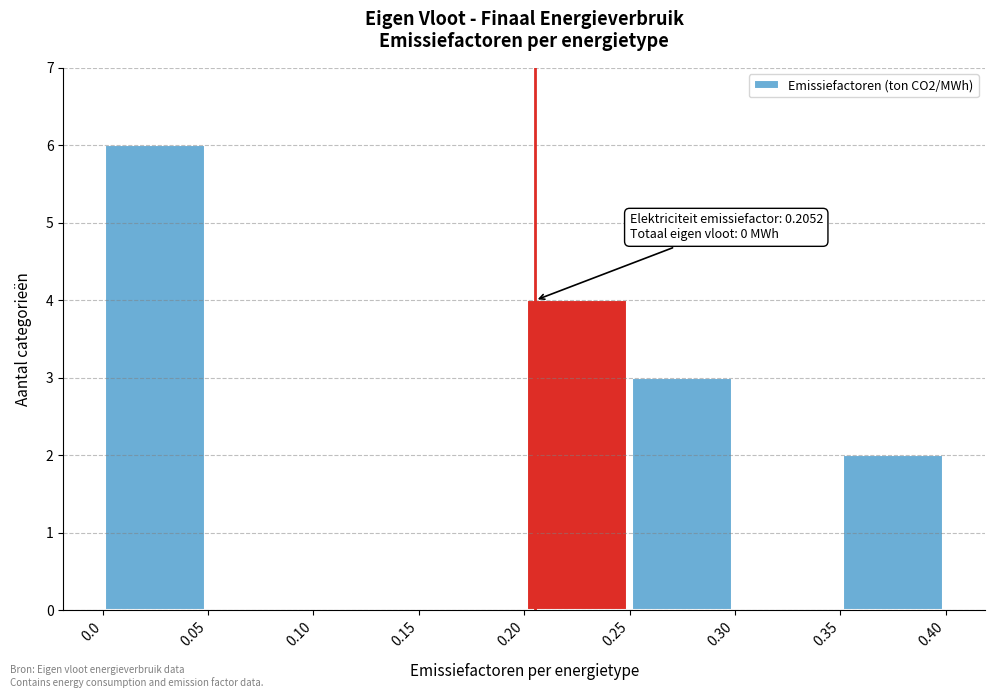

Over which range of the x-axis is the bar tallest?

0.0 to 0.05